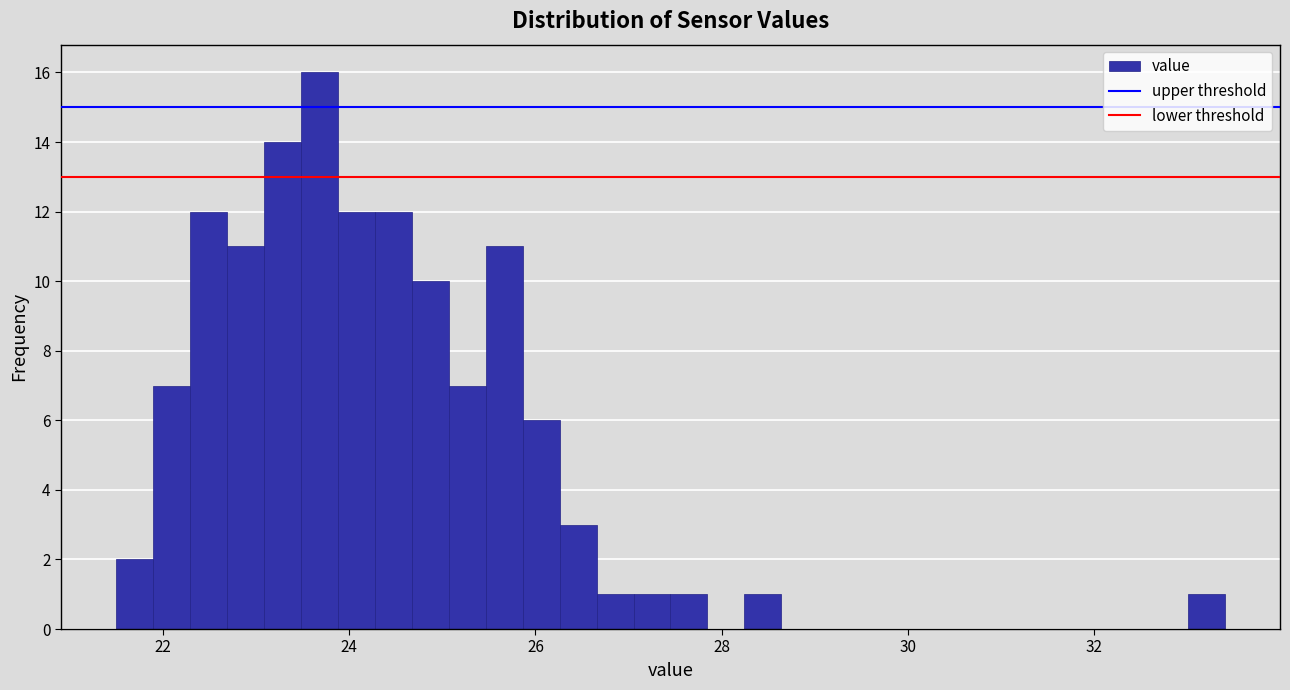

Read against the x-axis, roughly where is the centre of the tallest bar?

23.6